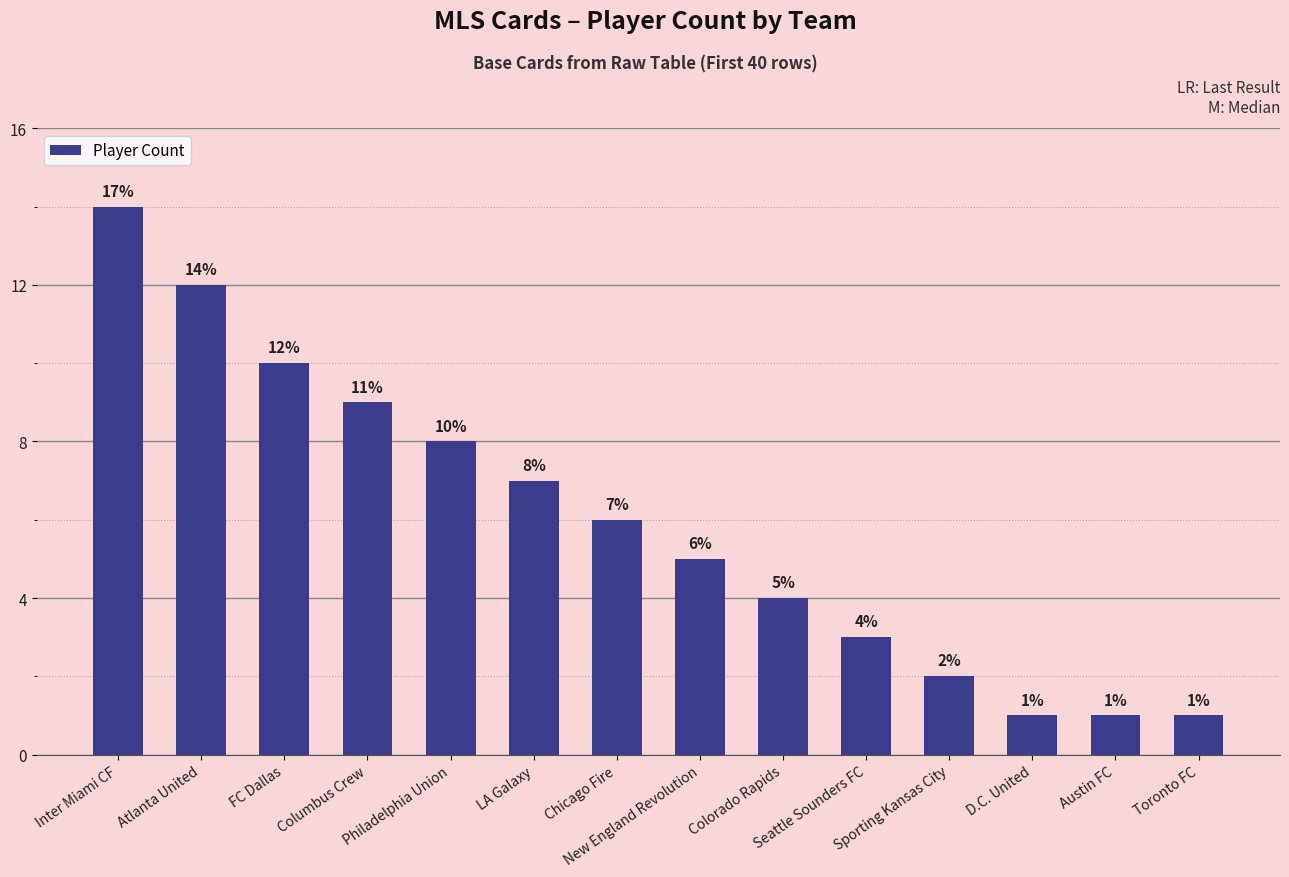

Where is the data nearest to the value 7?

LA Galaxy